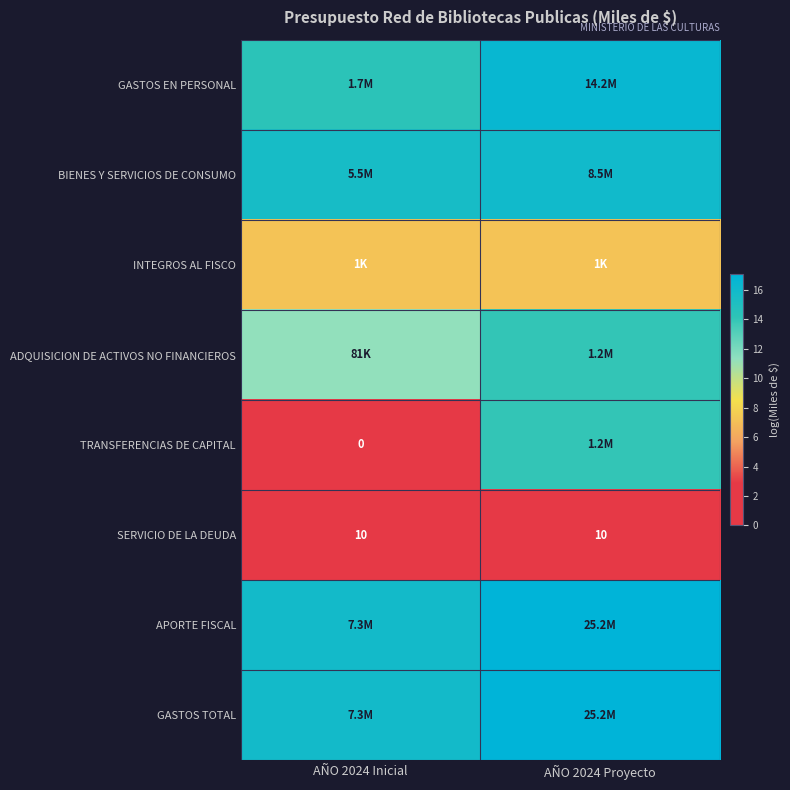

At which category is the sum across all series the highest?

AÑO 2024 Proyecto